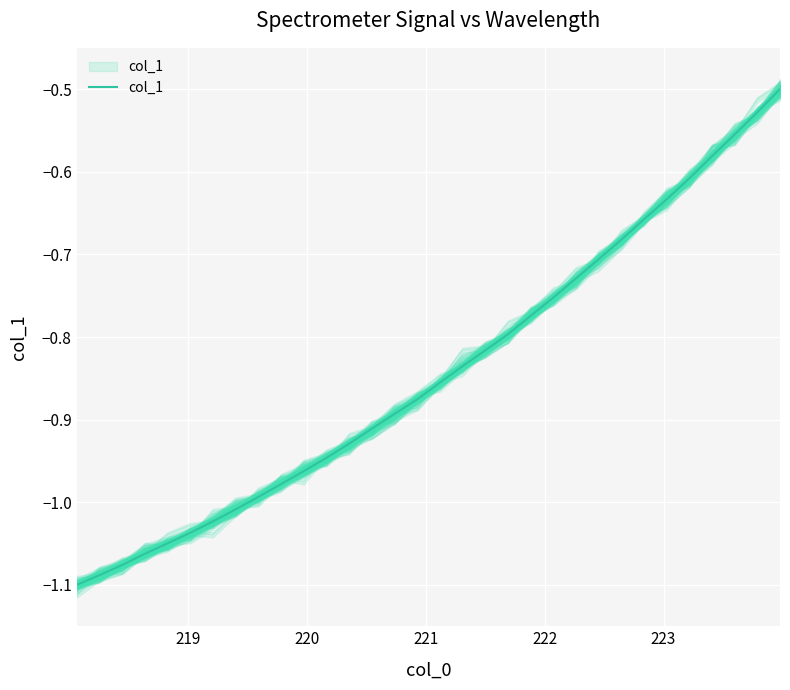

What is the label of the 31st point from the right?

219